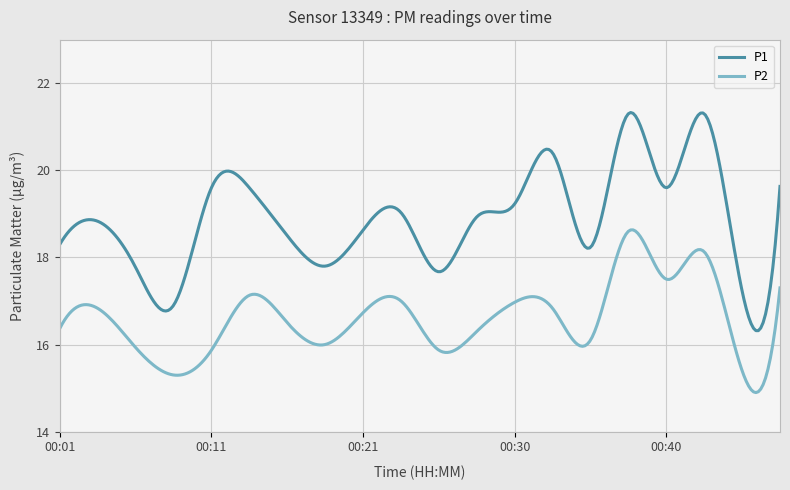

List the series in order of their overall mean, highest first.

P1, P2